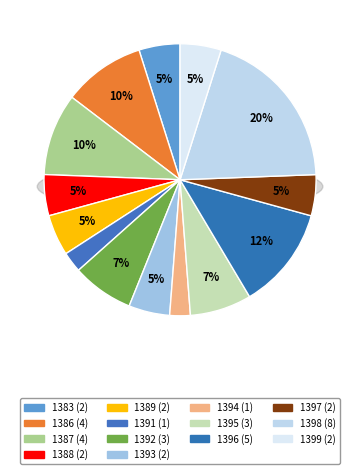

Which category has the biggest portion of the pie?

1398